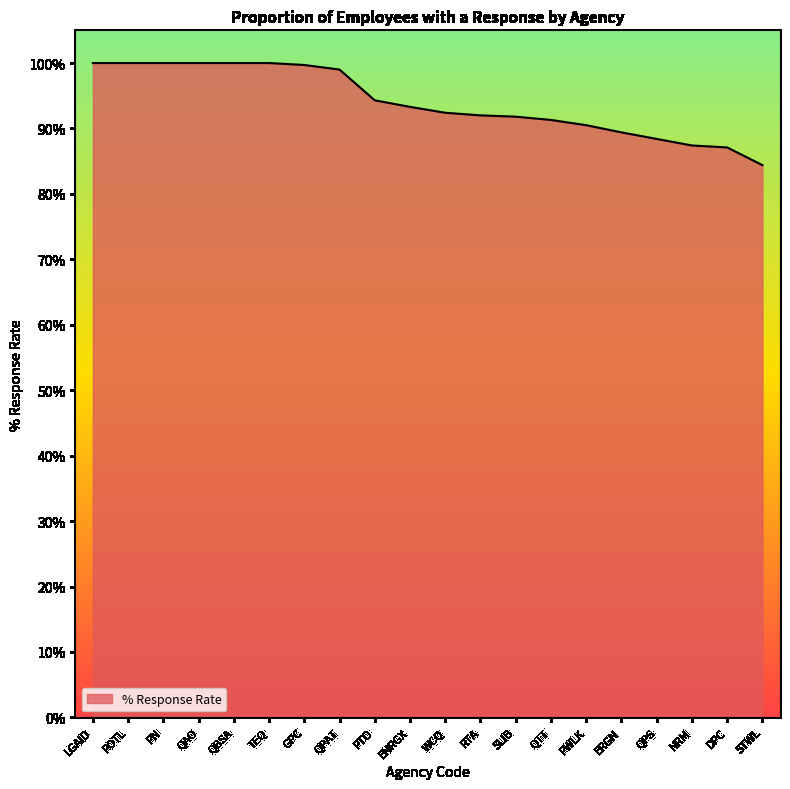

At which label does the data first exceed 93?

LGAID